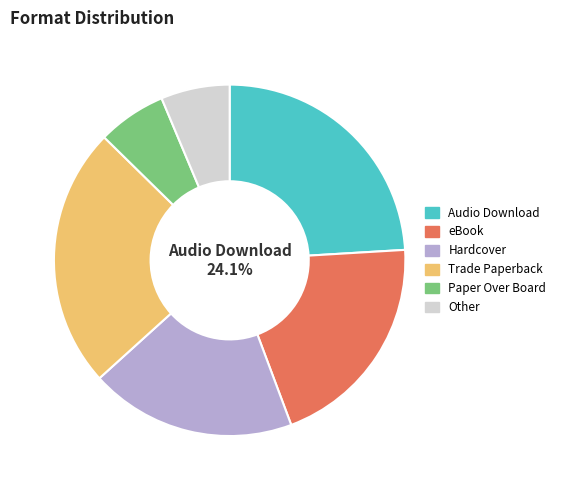

What is the ratio of the value at Trade Paperback to the value at Audio Download?

1.0